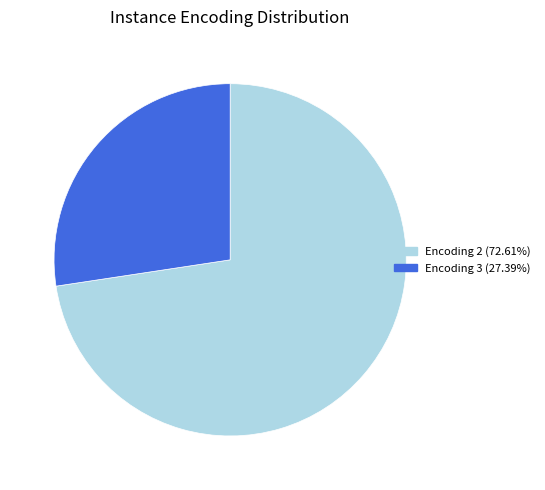

Which slice is the largest?

Encoding 2